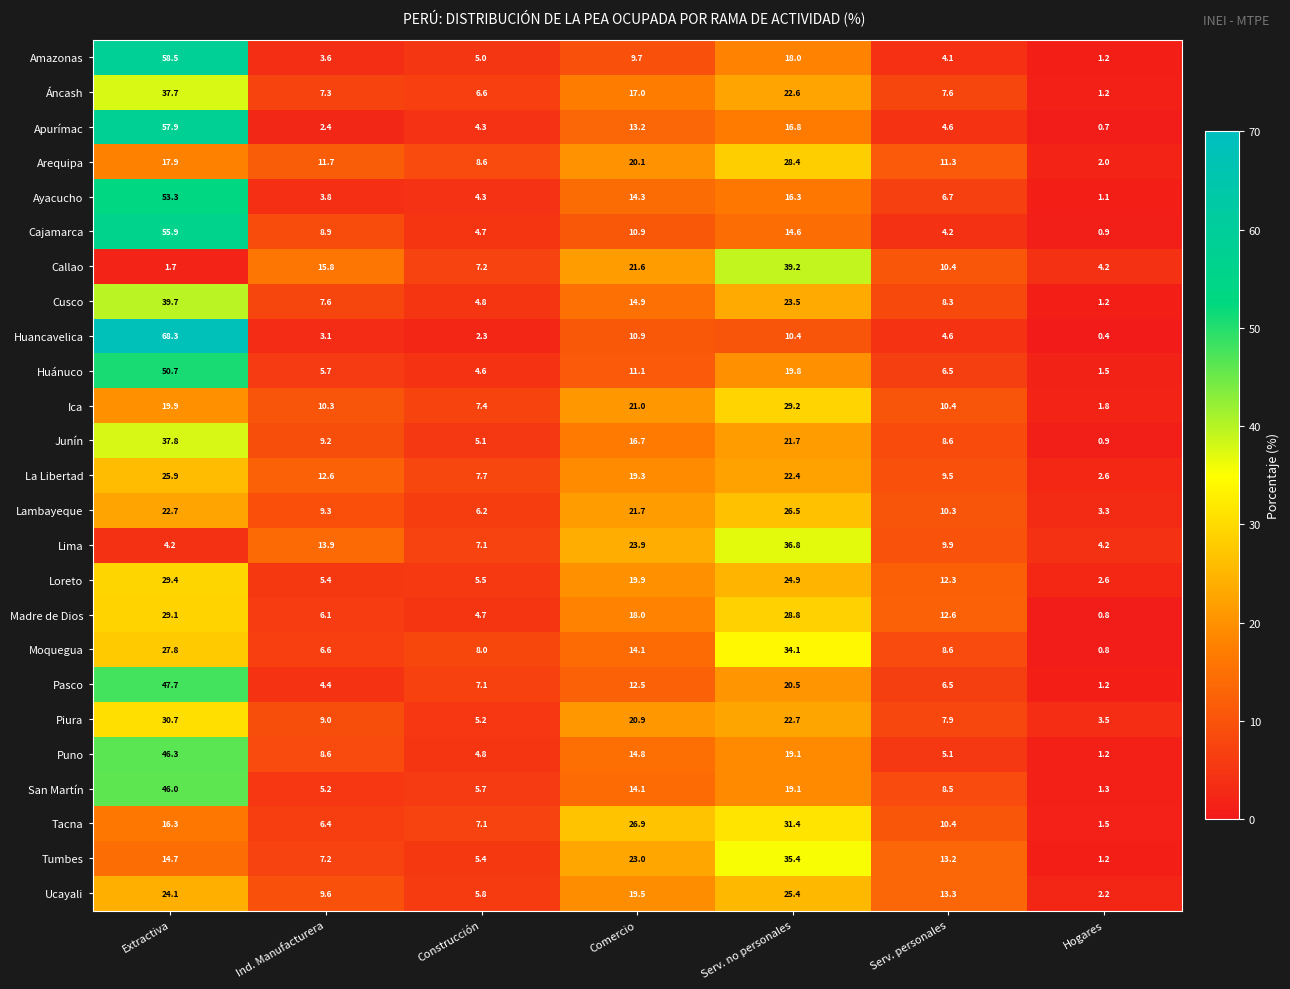

What is the minimum value for Arequipa?

2.0